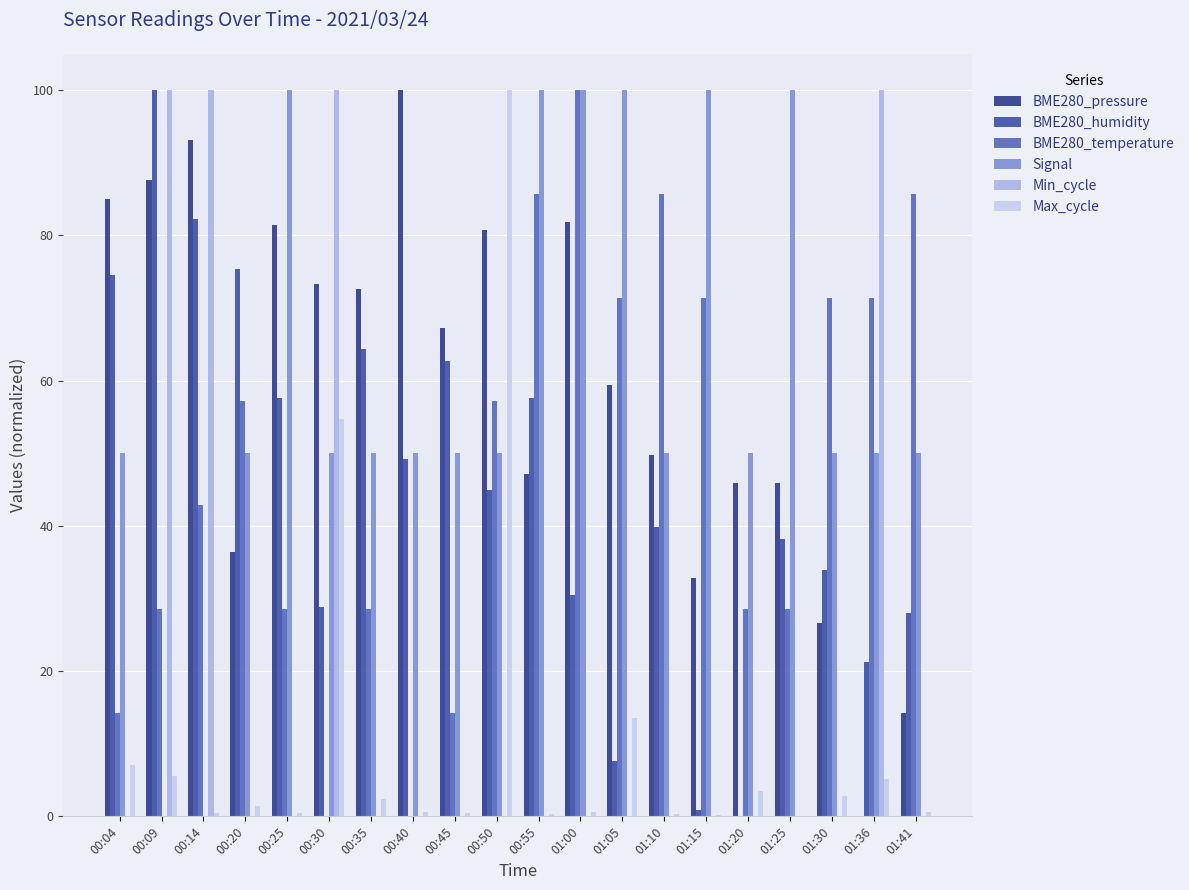

How many categories are shown in the chart?

20